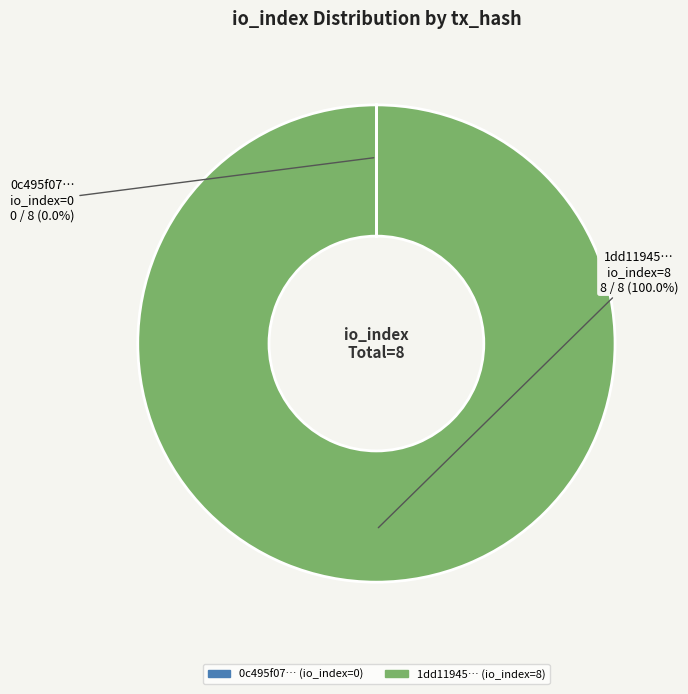

Does any single category account for the majority?

Yes